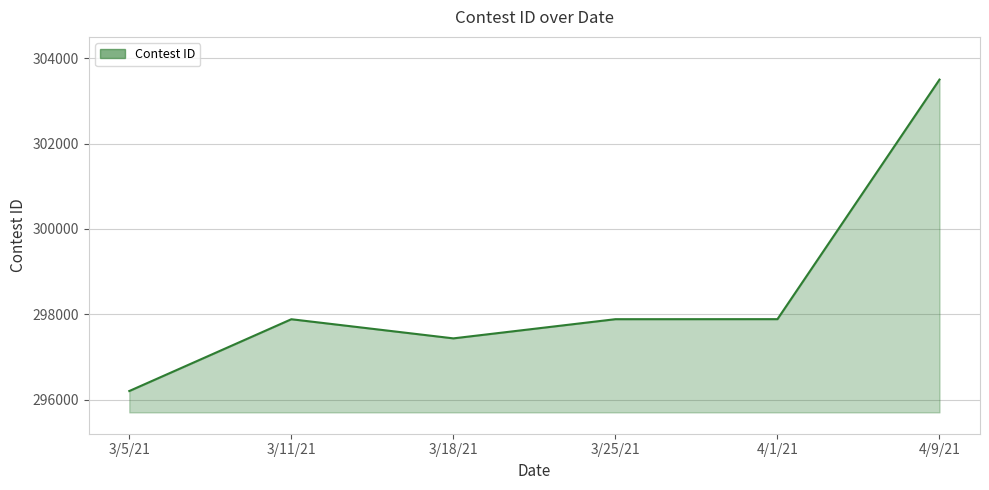

Read the value at 3/5/21.

296205